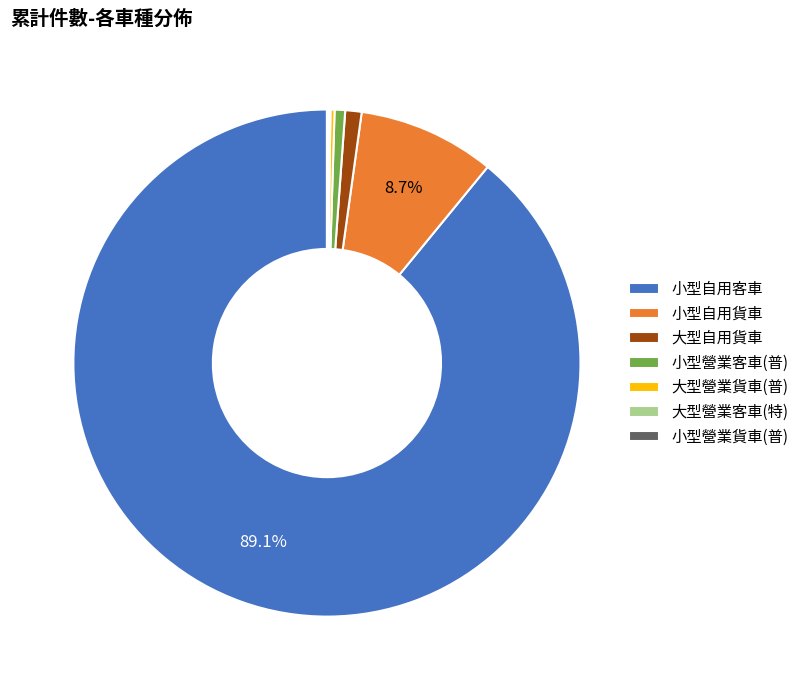

Is the sum of 小型營業客車(普) and 小型自用客車 greater than half?

Yes